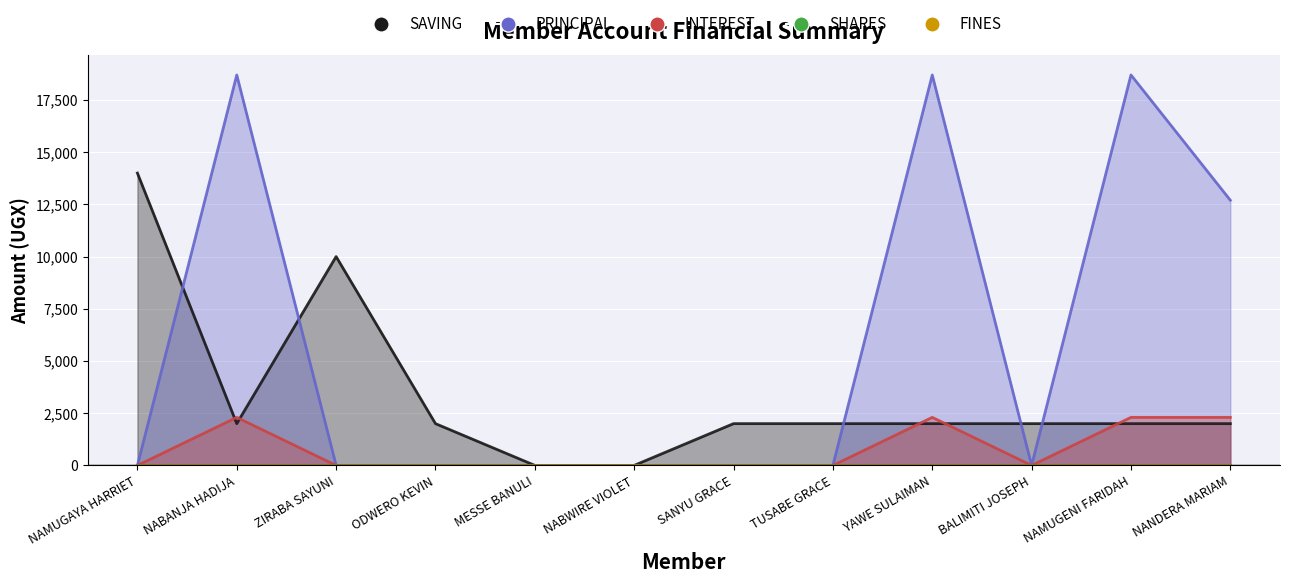

Reading left to right, transcribe all the data shown in this chart.

SAVING: NAMUGAYA HARRIET=14000	NABANJA HADIJA=2000	ZIRABA SAYUNI=10000	ODWERO KEVIN=2000	MESSE BANULI=0	NABWIRE VIOLET=0	SANYU GRACE=2000	TUSABE GRACE=2000	YAWE SULAIMAN=2000	BALIMITI JOSEPH=2000	NAMUGENI FARIDAH=2000	NANDERA MARIAM=2000
PRINCIPAL: NAMUGAYA HARRIET=0	NABANJA HADIJA=18700	ZIRABA SAYUNI=0	ODWERO KEVIN=0	MESSE BANULI=0	NABWIRE VIOLET=0	SANYU GRACE=0	TUSABE GRACE=0	YAWE SULAIMAN=18700	BALIMITI JOSEPH=0	NAMUGENI FARIDAH=18700	NANDERA MARIAM=12700
INTEREST: NAMUGAYA HARRIET=0	NABANJA HADIJA=2300	ZIRABA SAYUNI=0	ODWERO KEVIN=0	MESSE BANULI=0	NABWIRE VIOLET=0	SANYU GRACE=0	TUSABE GRACE=0	YAWE SULAIMAN=2300	BALIMITI JOSEPH=0	NAMUGENI FARIDAH=2300	NANDERA MARIAM=2300